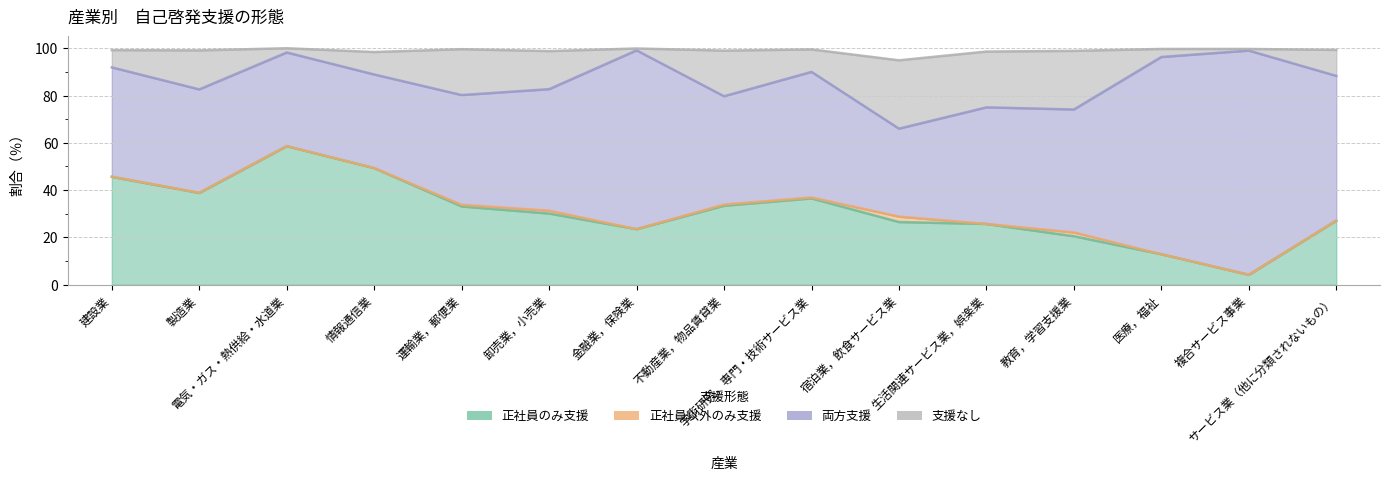

What is the smallest value displayed?

4.2